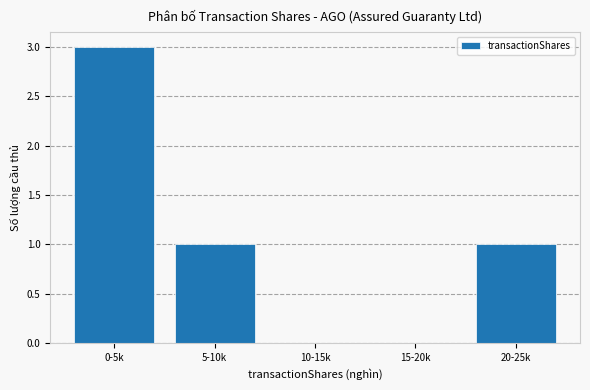

True or false: the data shows 3 at 0-5k.

True